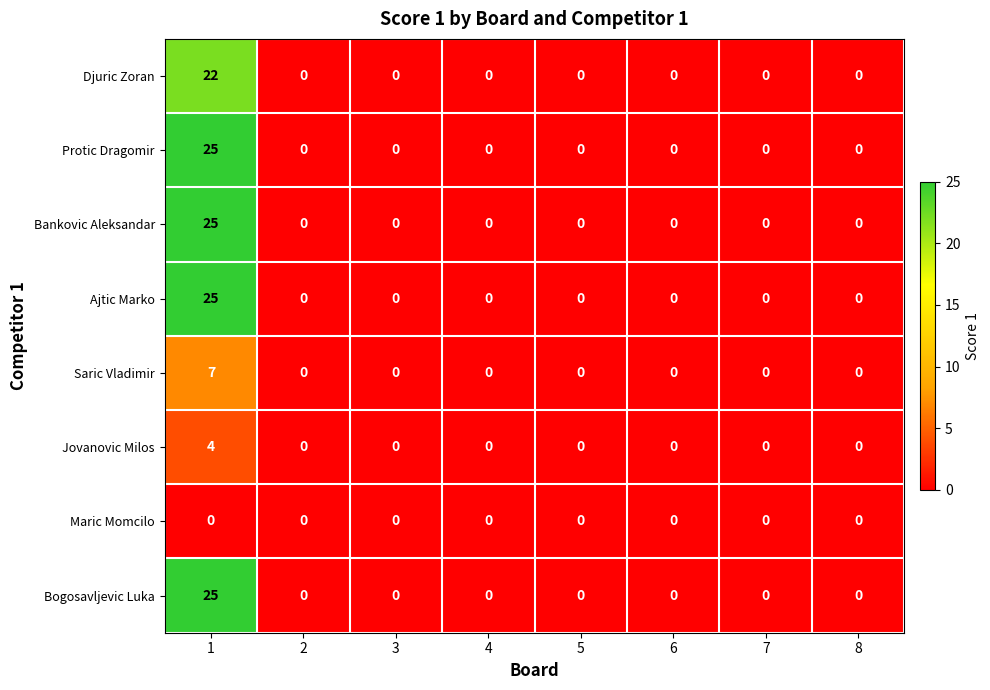

Count the Jovanovic Milos values in the range 0 to 1.

7